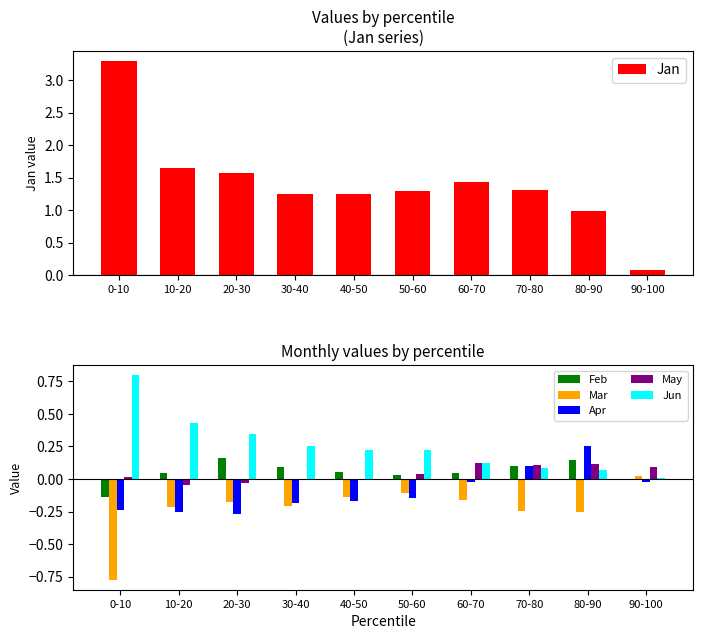

Rank the series at 50-60 from lowest to highest value.

Apr, Mar, Feb, May, Jun, Jan